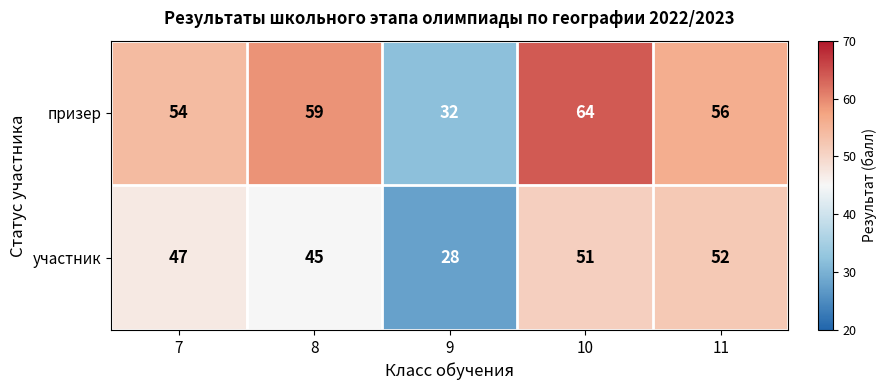

What is the smallest value displayed?

28